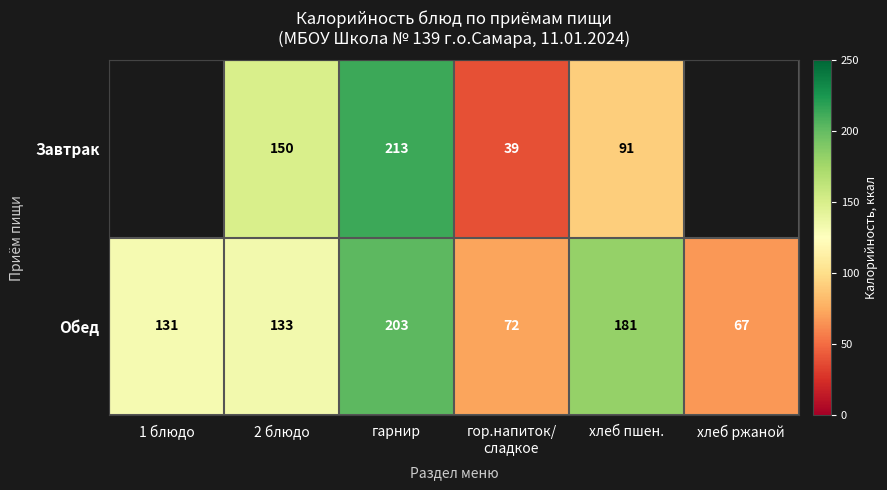

Where is Обед nearest to the value 135?

2 блюдо